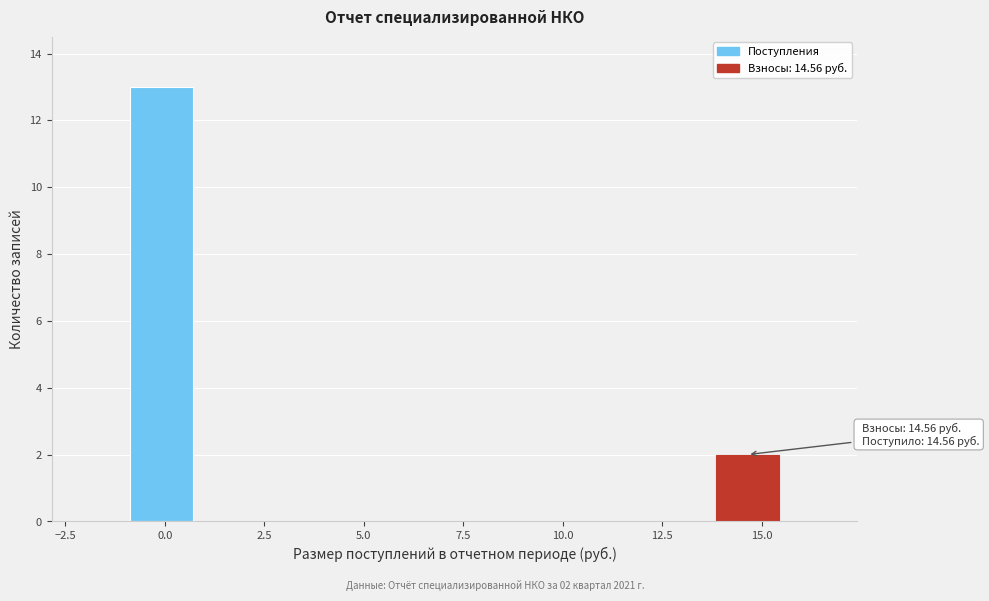

Read against the x-axis, roughly where is the centre of the tallest bar?

0.0